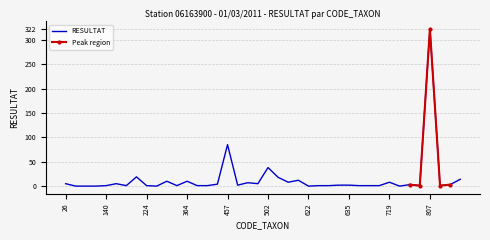

The chart shows a value of 8 at 183. True or false?

False